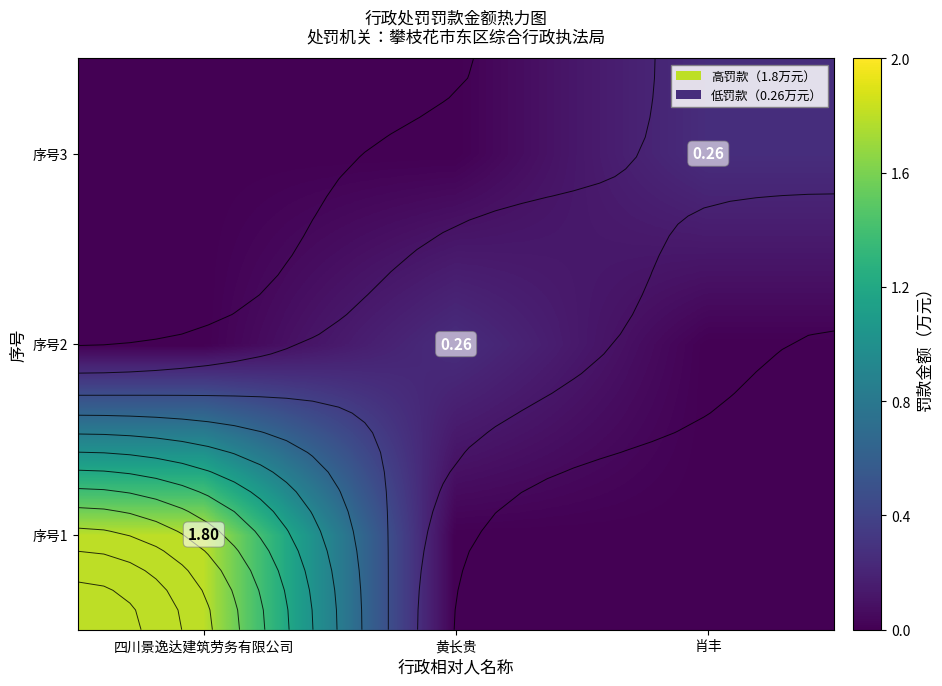

Is the value of 序号2 at 黄长贵 greater than the value of 序号1 at 四川景逸达建筑劳务有限公司?

No